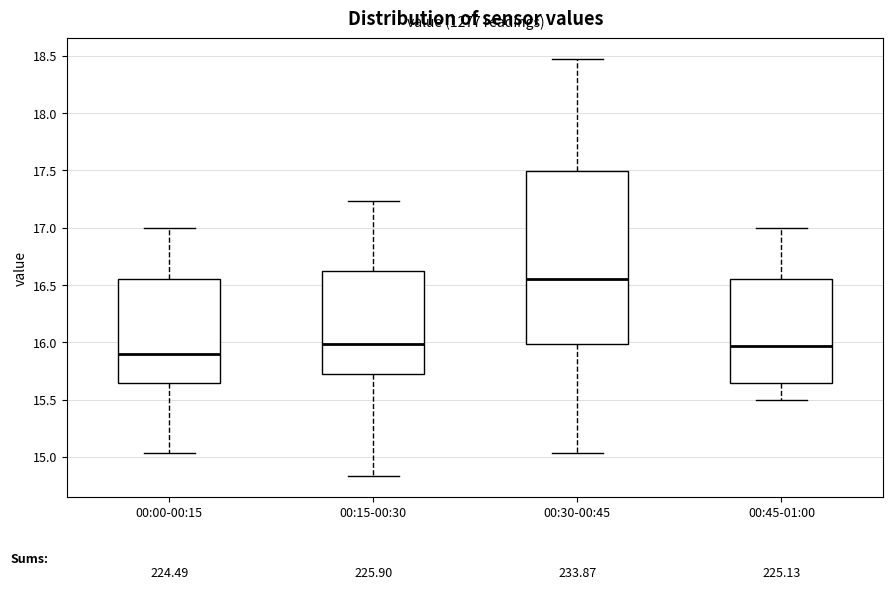

Reading left to right, read every box against the y-axis: the position of its median line, the range the box covers, and the ends of its whiskers. The values are not printed on the chart, so give them approximately, as read against the axis.

00:00-00:15: median 15.90, box 15.65 to 16.55, whiskers 15.05 to 17.00
00:15-00:30: median 16.00, box 15.75 to 16.60, whiskers 14.85 to 17.25
00:30-00:45: median 16.55, box 16.00 to 17.50, whiskers 15.05 to 18.45
00:45-01:00: median 15.95, box 15.65 to 16.55, whiskers 15.50 to 17.00